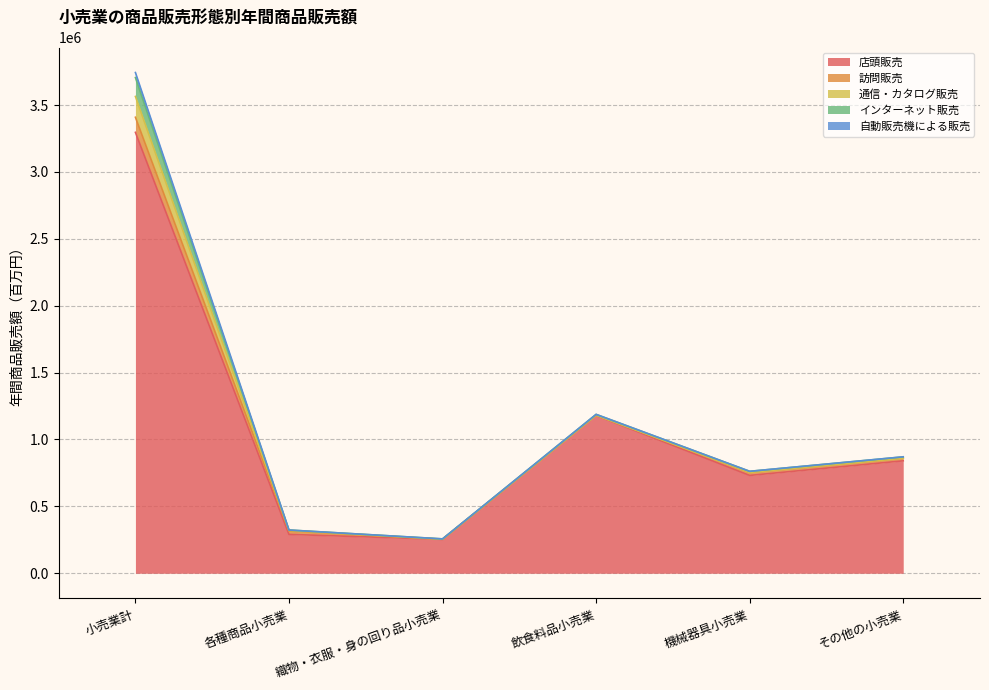

Which series has the largest total across all categories?

店頭販売